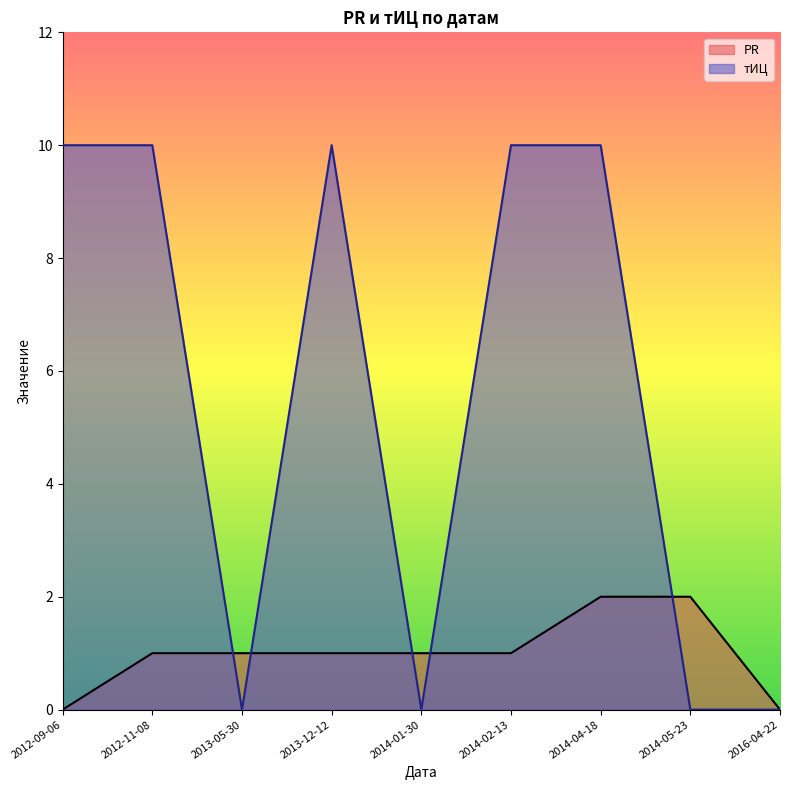

What is the average value of the тИЦ series?

6